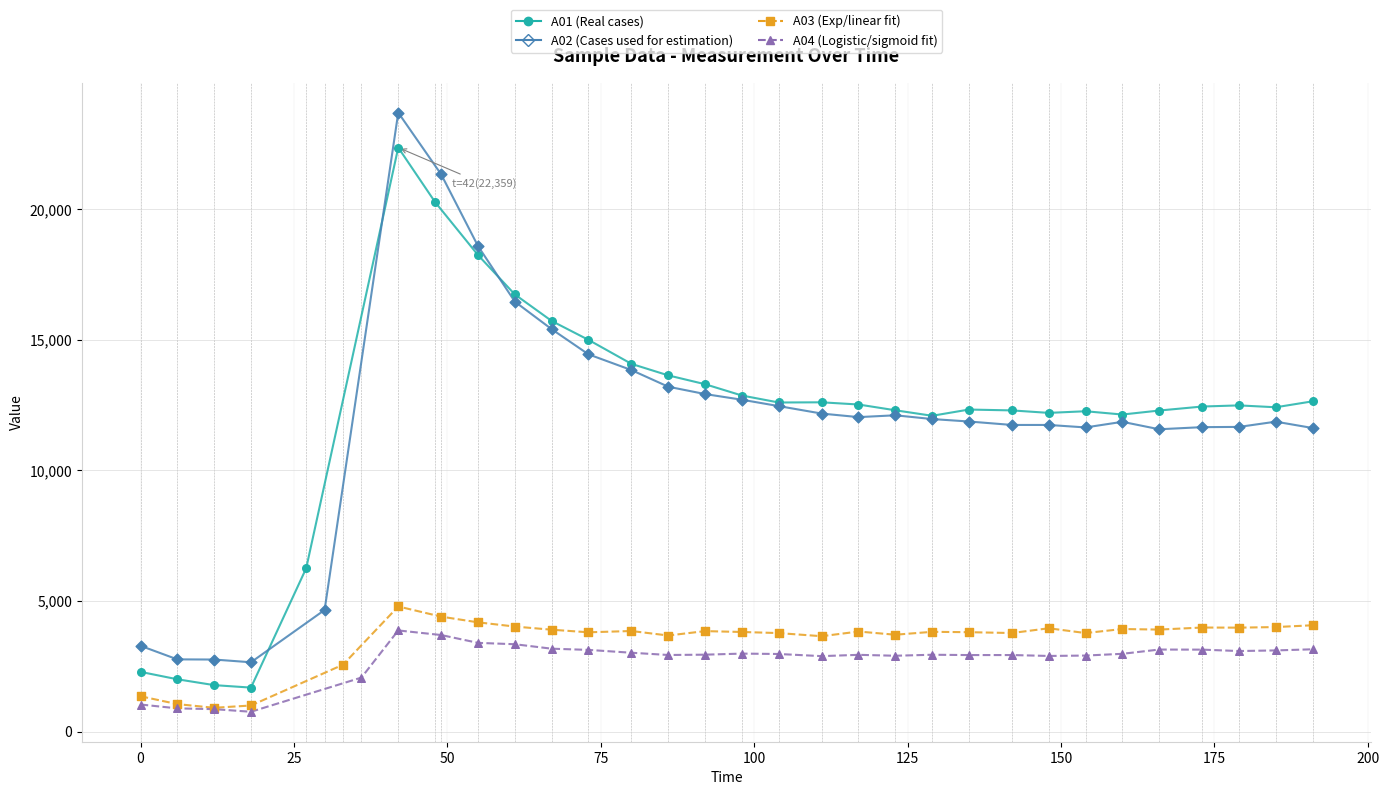

Which series has the largest total across all categories?

A01